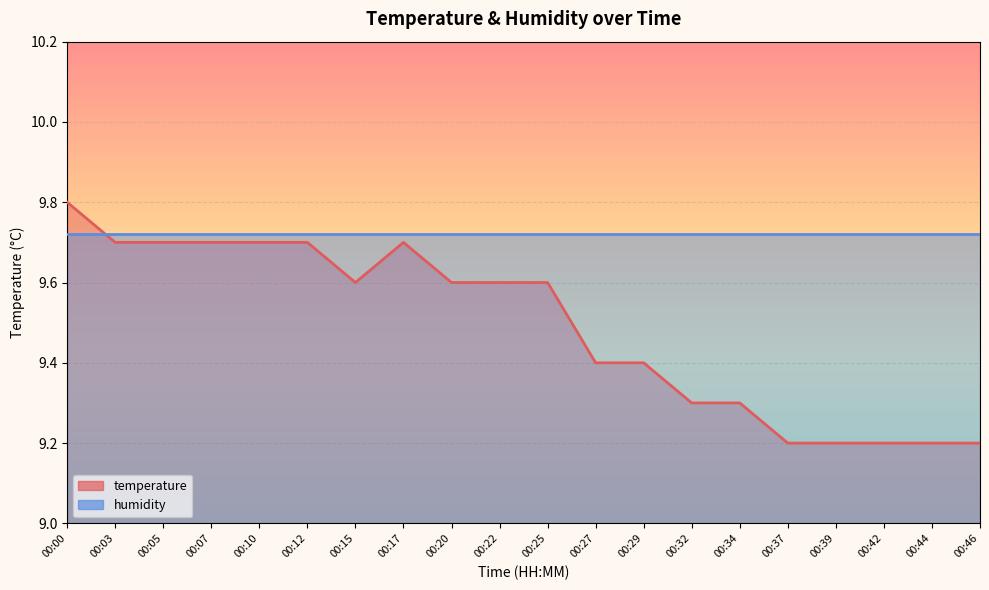

Rank the categories by value from lowest to highest.

00:37, 00:39, 00:42, 00:44, 00:46, 00:32, 00:34, 00:27, 00:29, 00:15, 00:20, 00:22, 00:25, 00:03, 00:05, 00:07, 00:10, 00:12, 00:17, 00:00